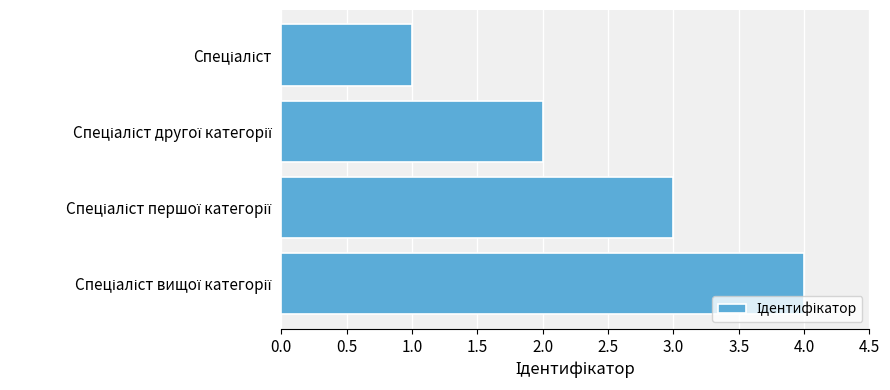

How many values are below 3?

2